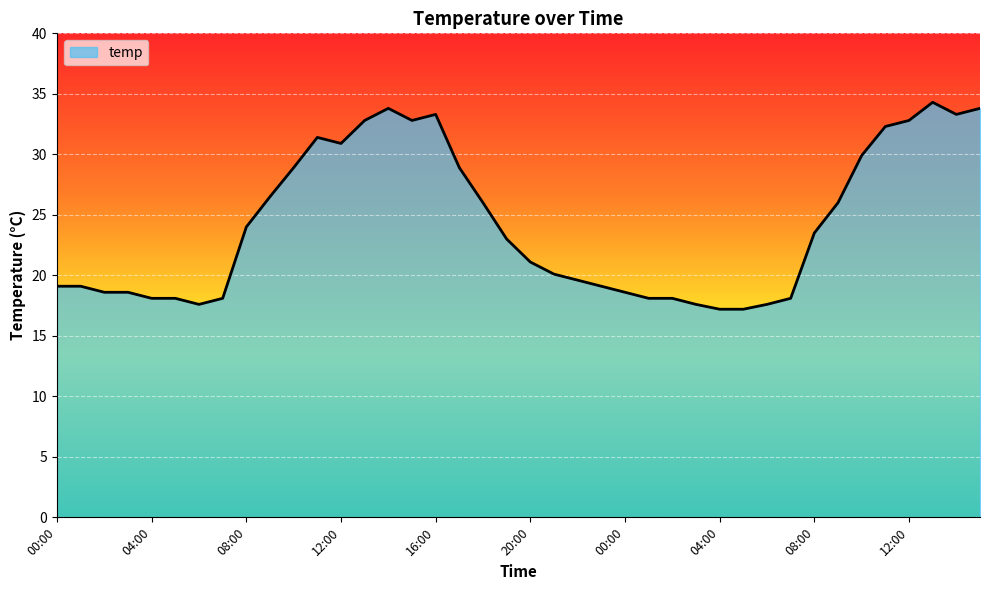

What is the minimum value shown in the chart?

17.2